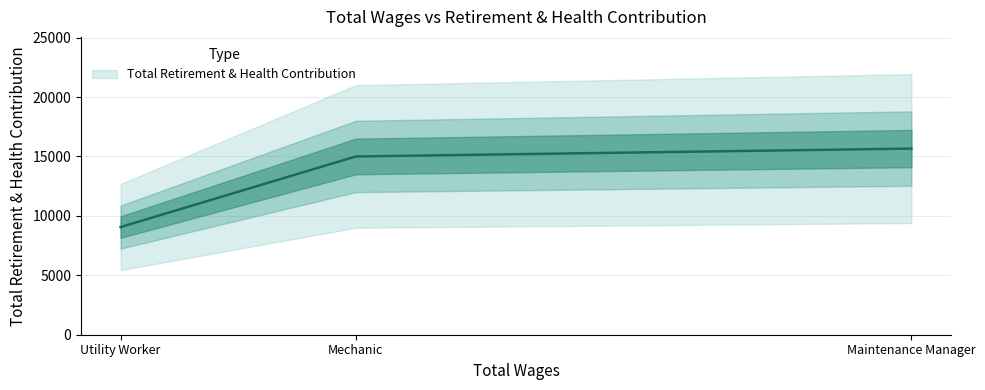

Which has a higher value, Maintenance Manager or Utility Worker?

Maintenance Manager